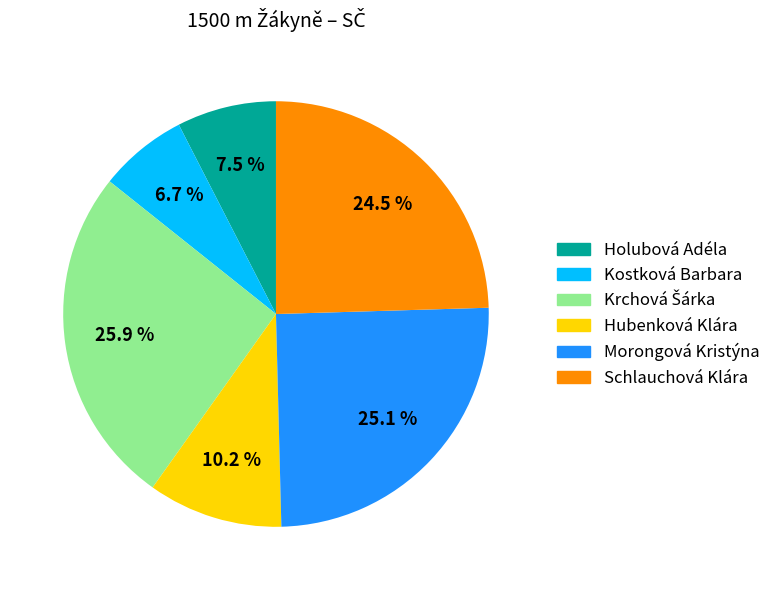

Which slice is the smallest?

Kostková Barbara